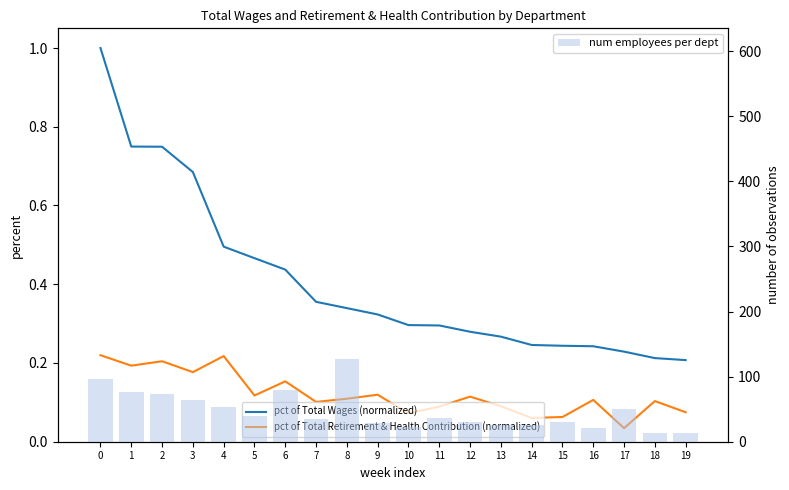

At which label is num employees per dept closest to 70?

2